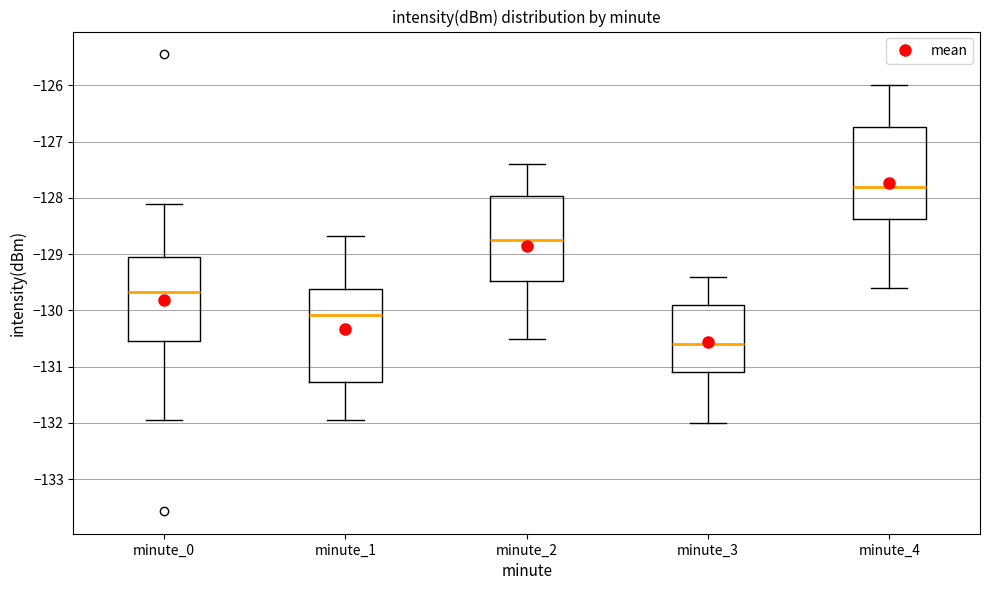

Which box has the lowest median line?

minute_3